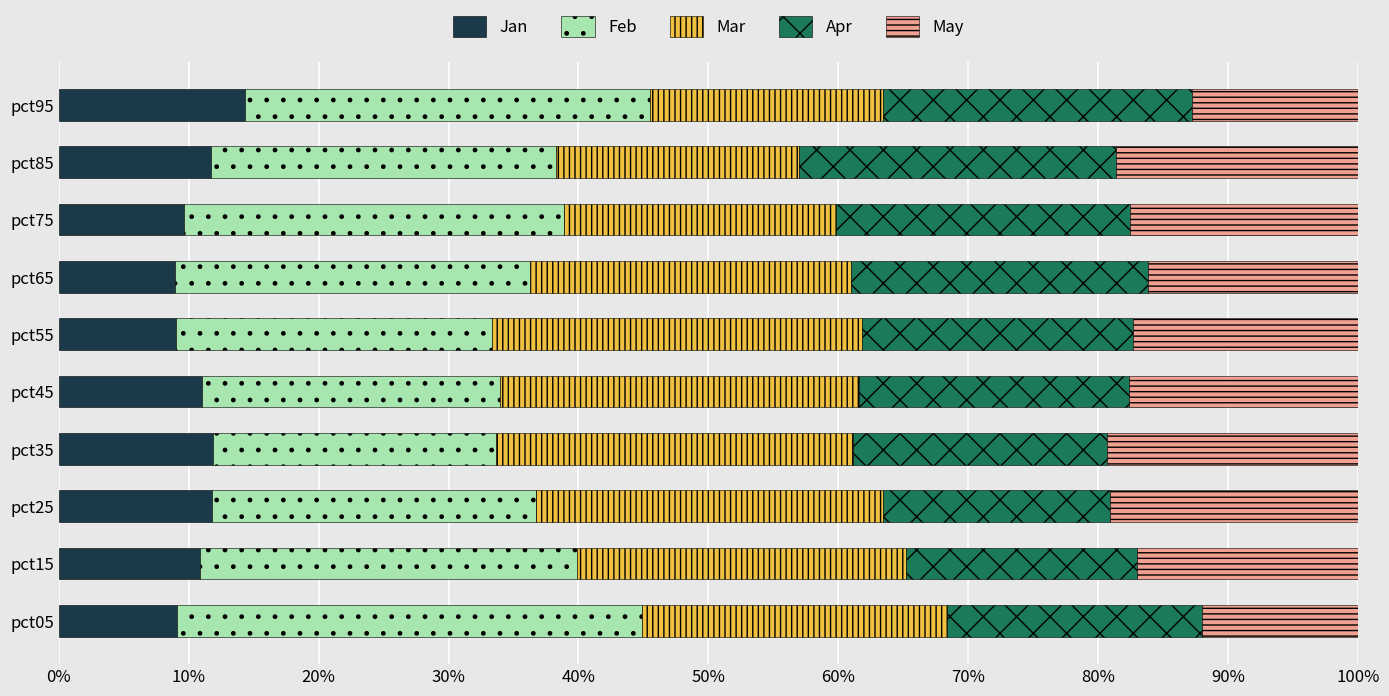

What are all the series names shown in the legend?

Jan, Feb, Mar, Apr, May